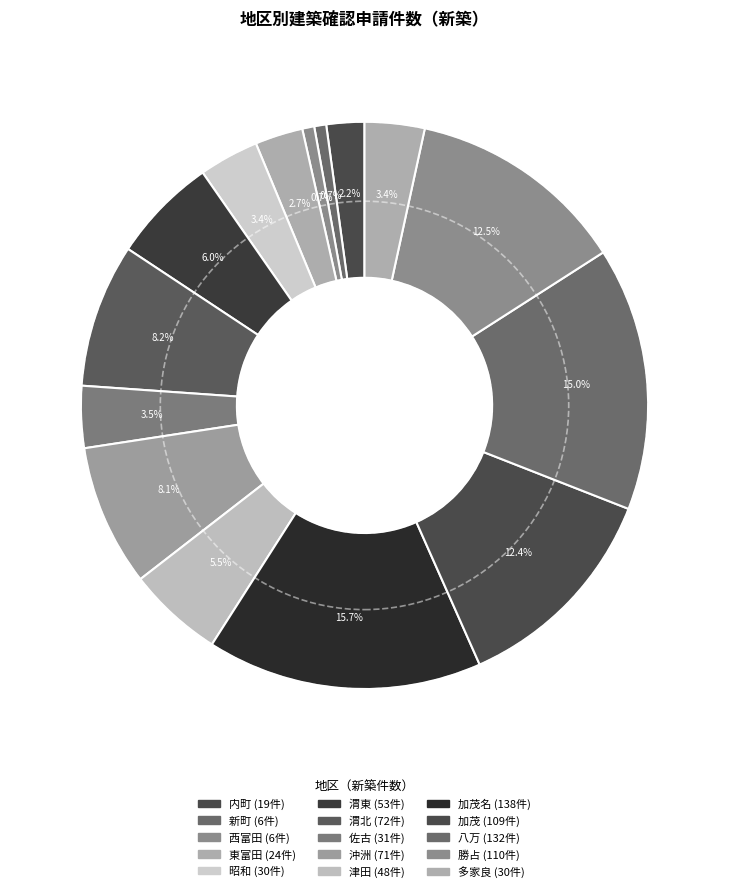

What is the smallest slice in the pie chart?

新町